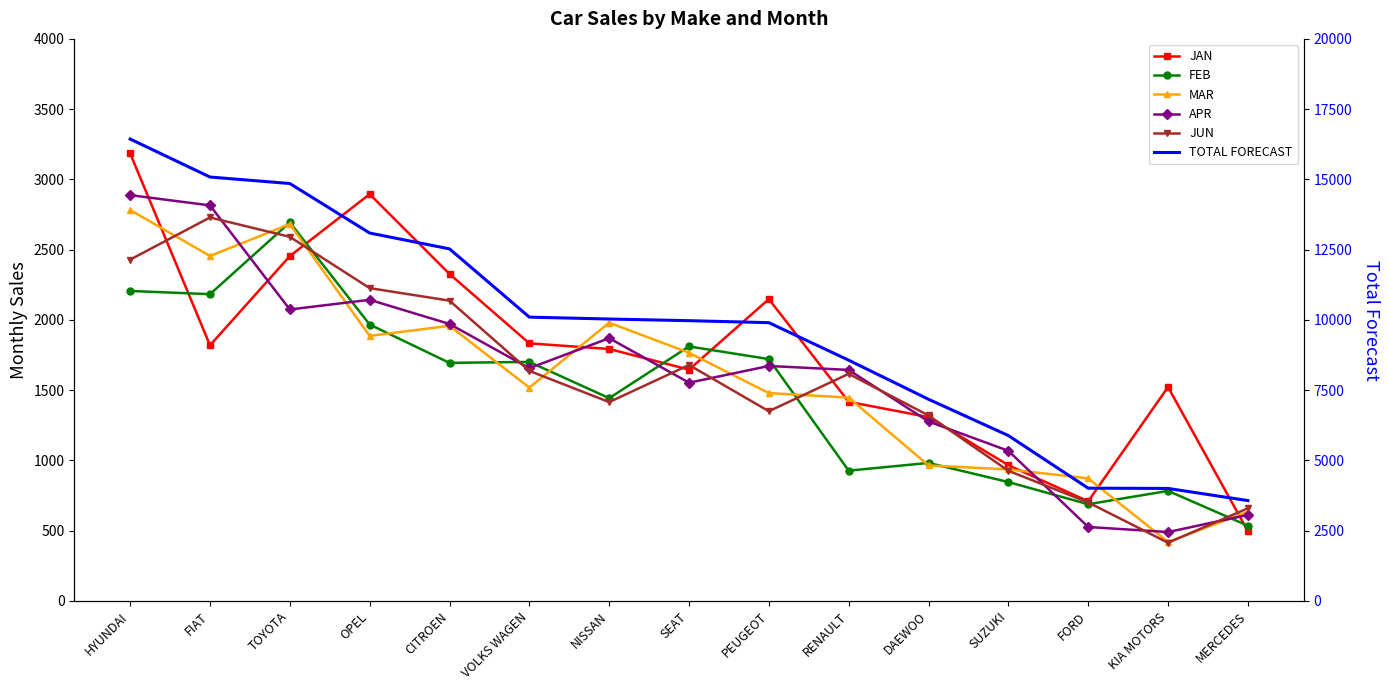

Is it true that TOTAL FORECAST equals 21368 at HYUNDAI?

False